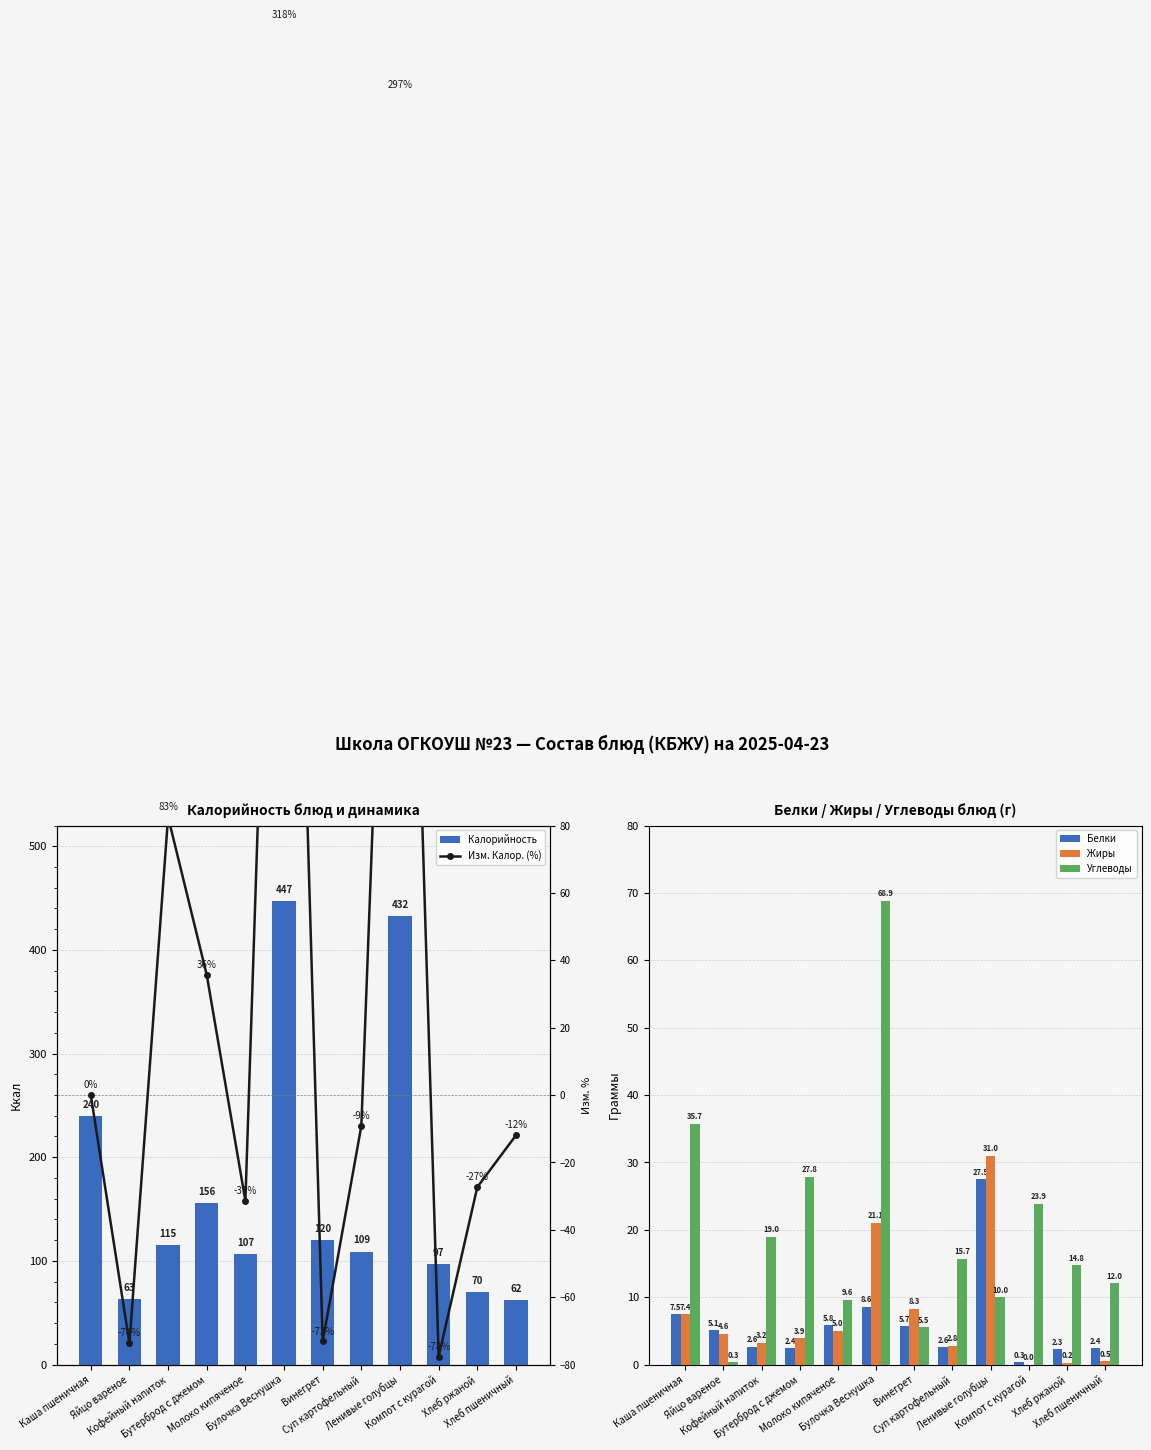

What is the difference between the second highest and second lowest values in the Белки series?

6.3